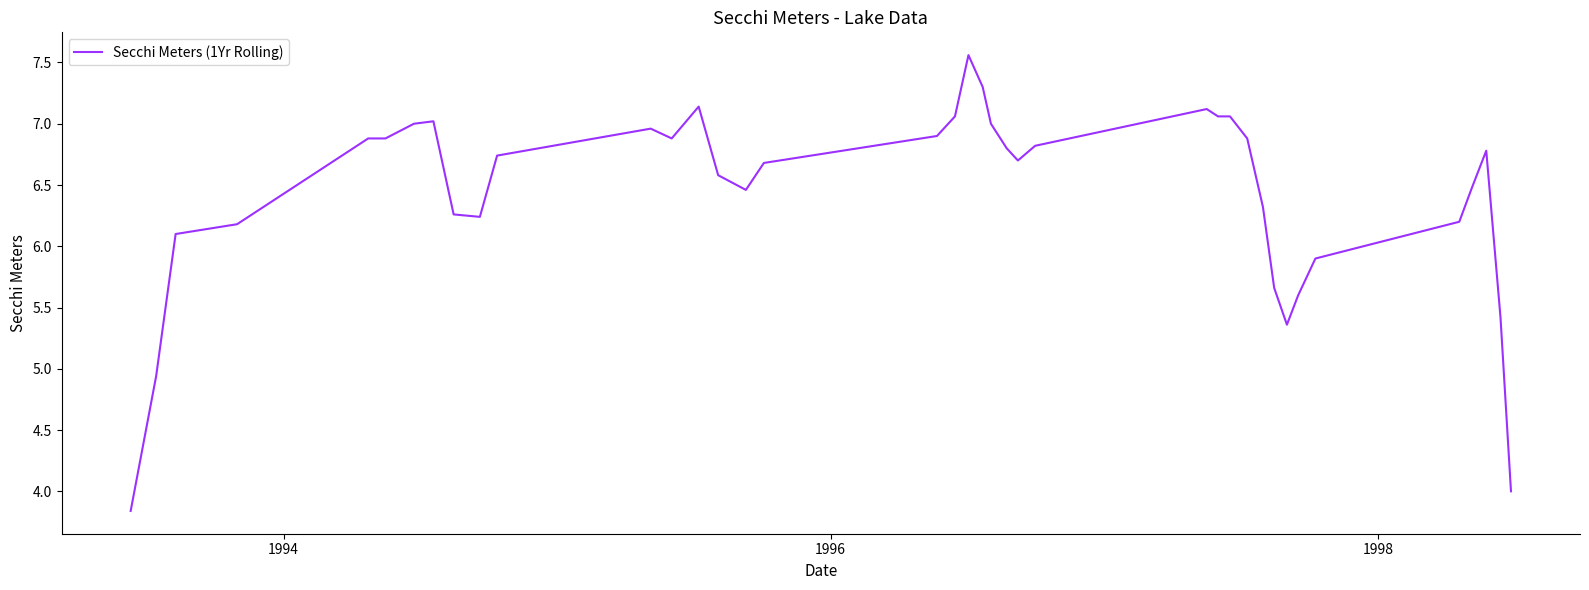

What is the greatest value displayed?

7.6